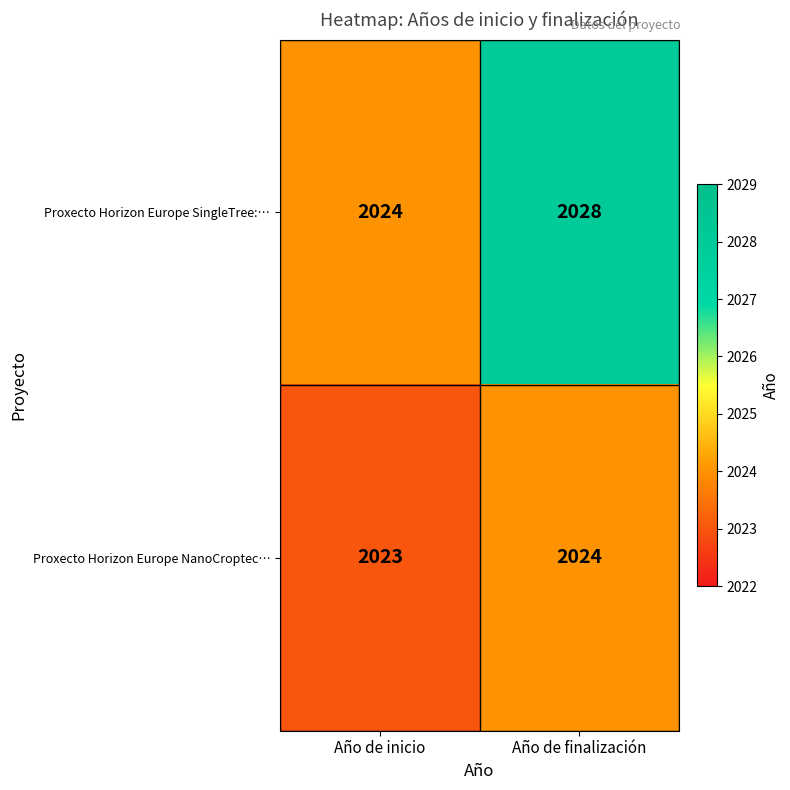

At which label is Proxecto Horizon Europe SingleTree:… closest to 2026?

Año de inicio